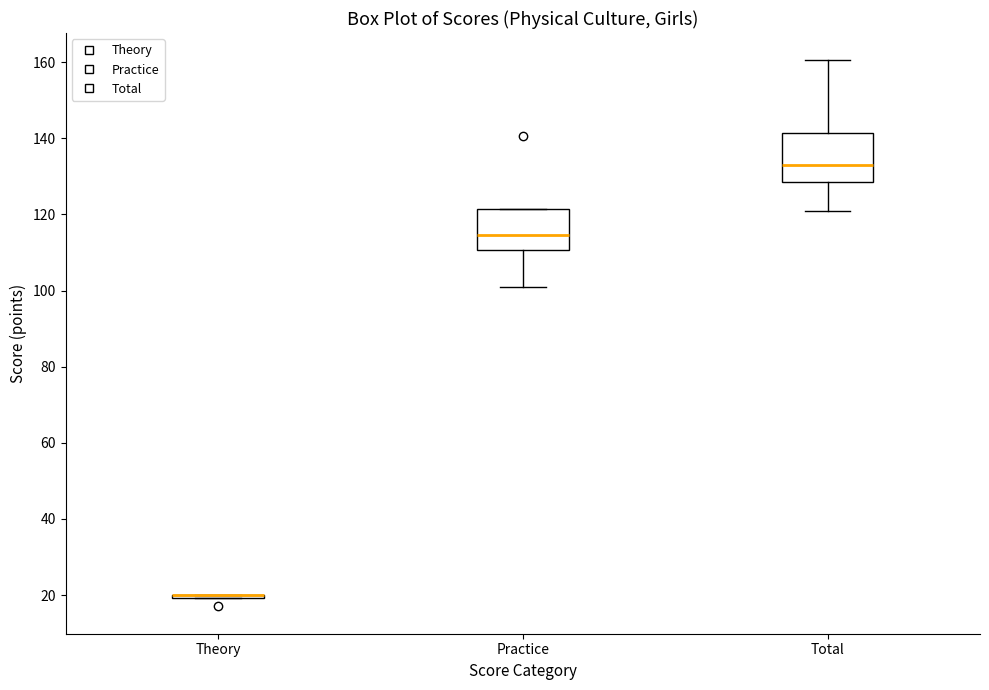

Reading left to right, transcribe this box plot: for each box, give where its median line is, the range the box spans, and where its two whiskers end, as read against the y-axis. The values are not printed on the chart, so give them approximately, as read against the axis.

Theory: box collapsed to a line at 20, whiskers 20 to 20
Practice: median 114, box 110 to 122, whiskers 102 to 122
Total: median 134, box 128 to 142, whiskers 122 to 160